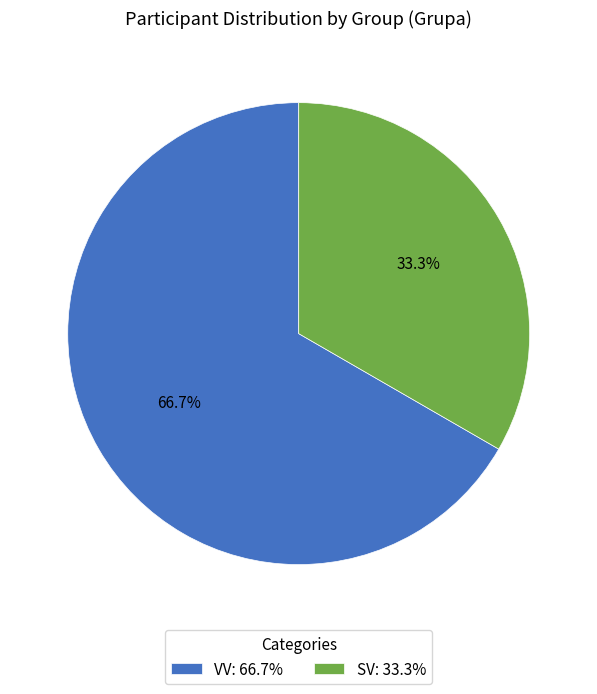

What is the ratio of the value at VV: 66.7% to the value at SV: 33.3%?

2.0